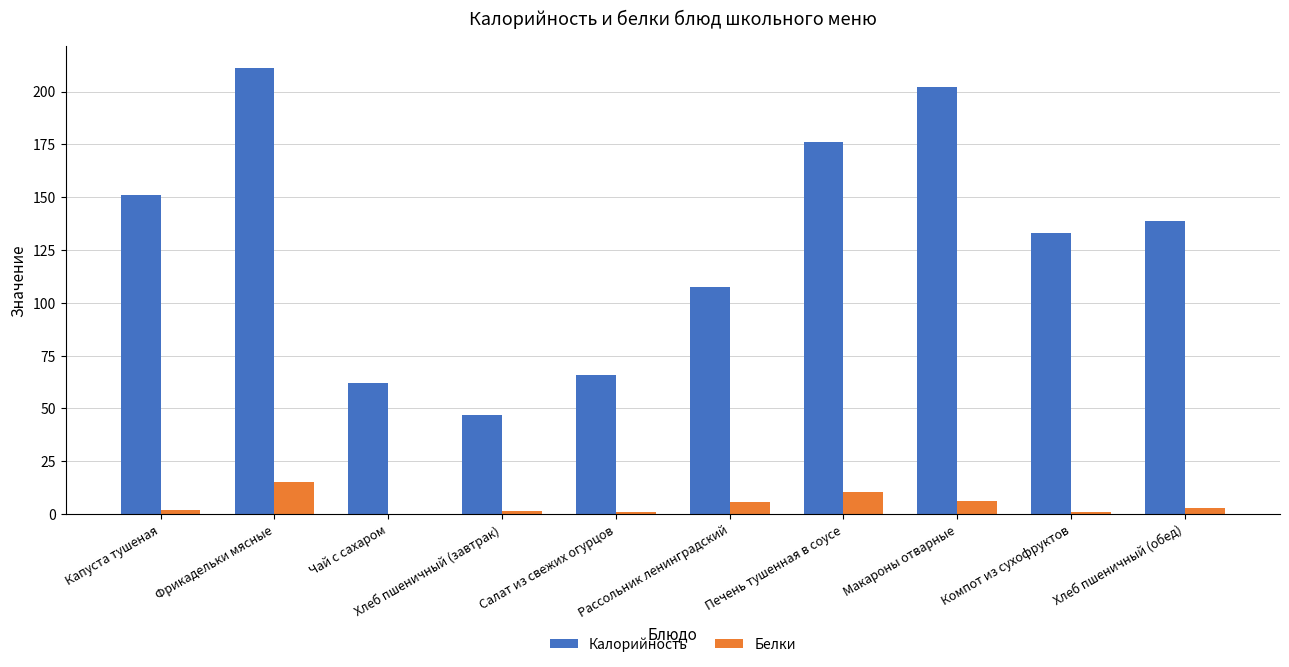

Which series has the largest range (max minus min)?

Калорийность